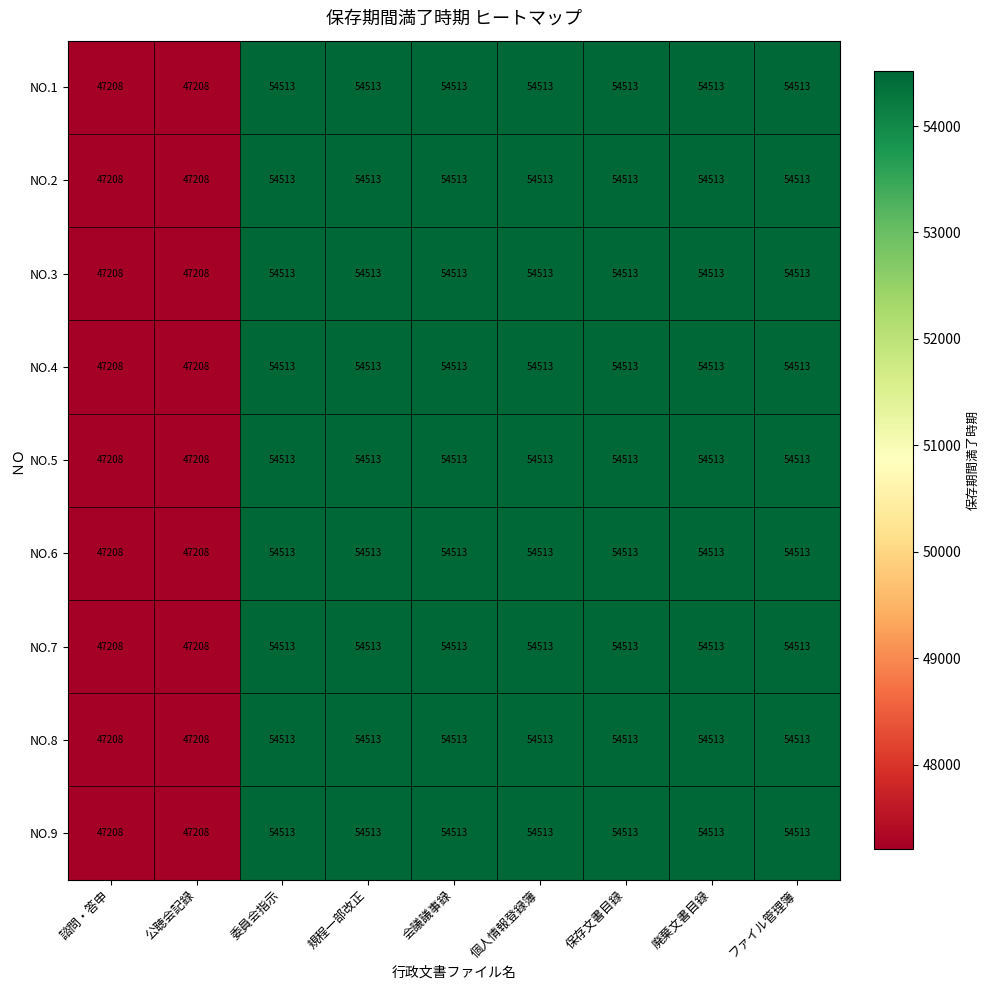

At how many categories does at least one series exceed 50099?

7